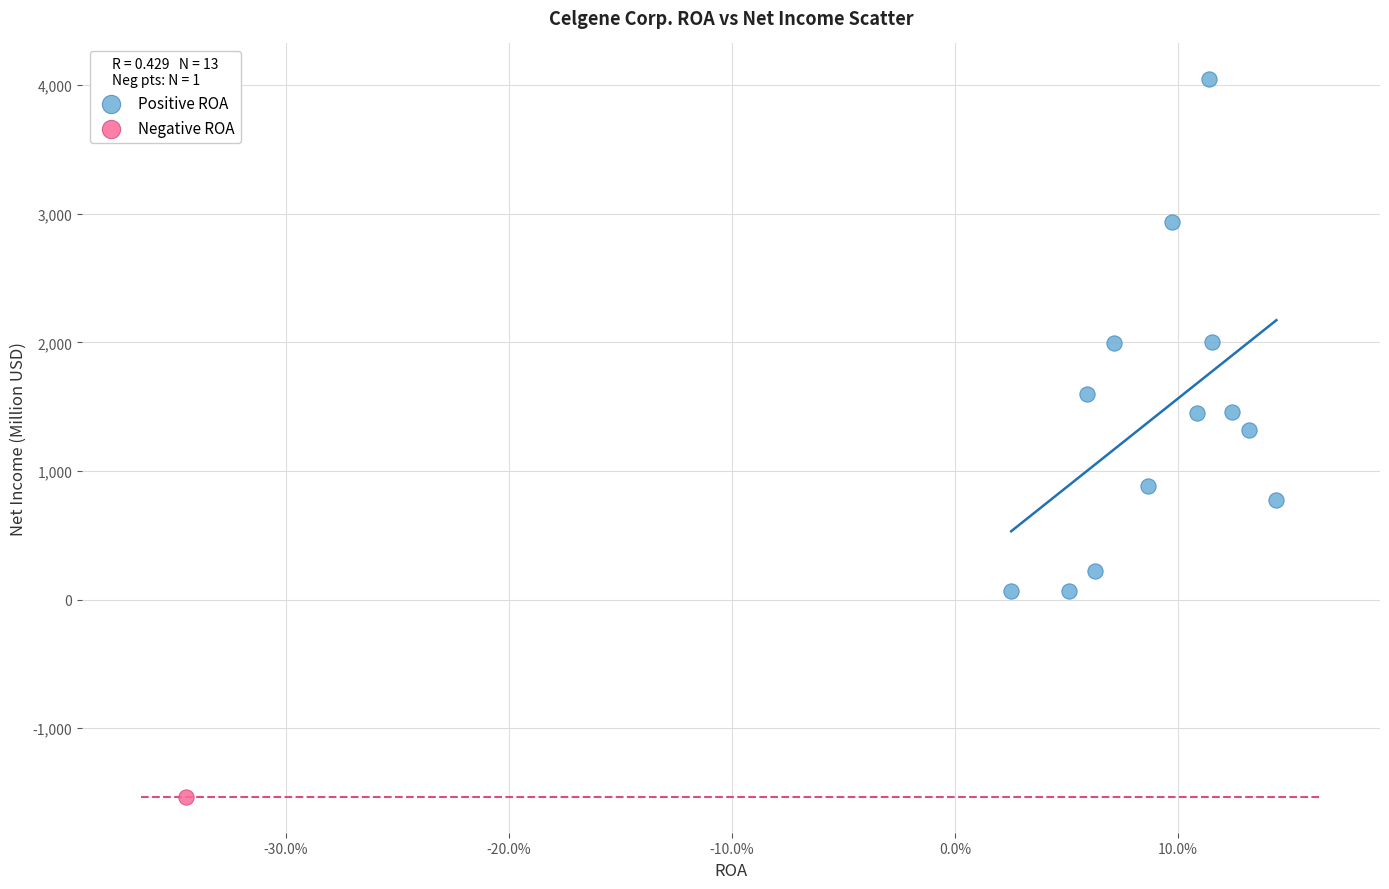

What are all the series names shown in the legend?

Positive ROA, Negative ROA